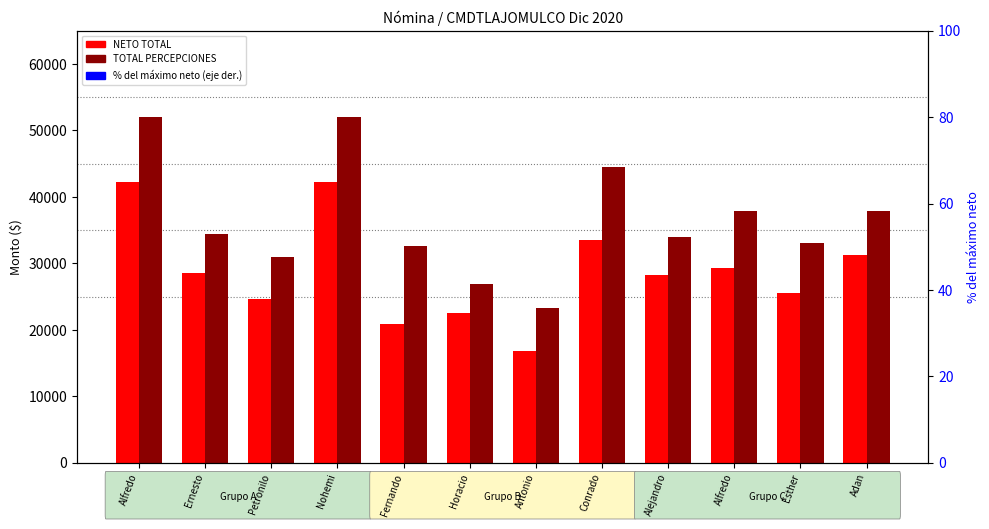

True or false: TOTAL PERCEPCIONES has a value of 52071.7 at Alfredo.

True